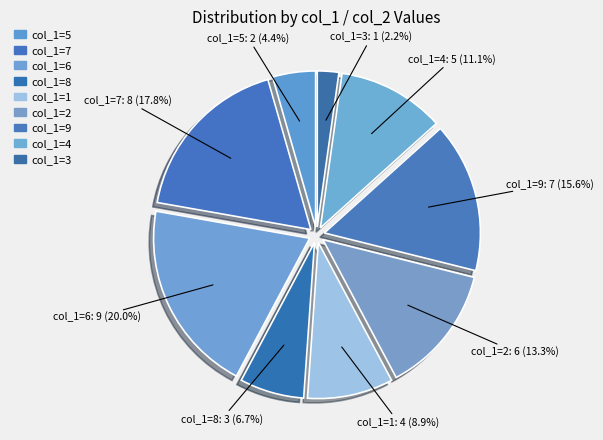

How many segments does this pie chart have?

9